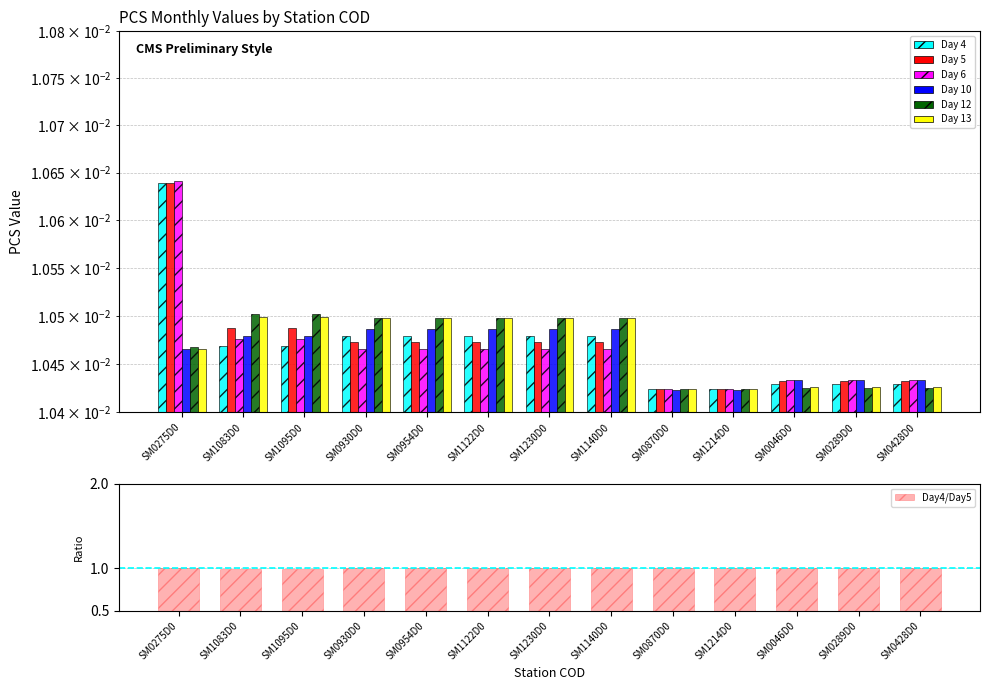

Which series has the widest spread of values?

Day 6